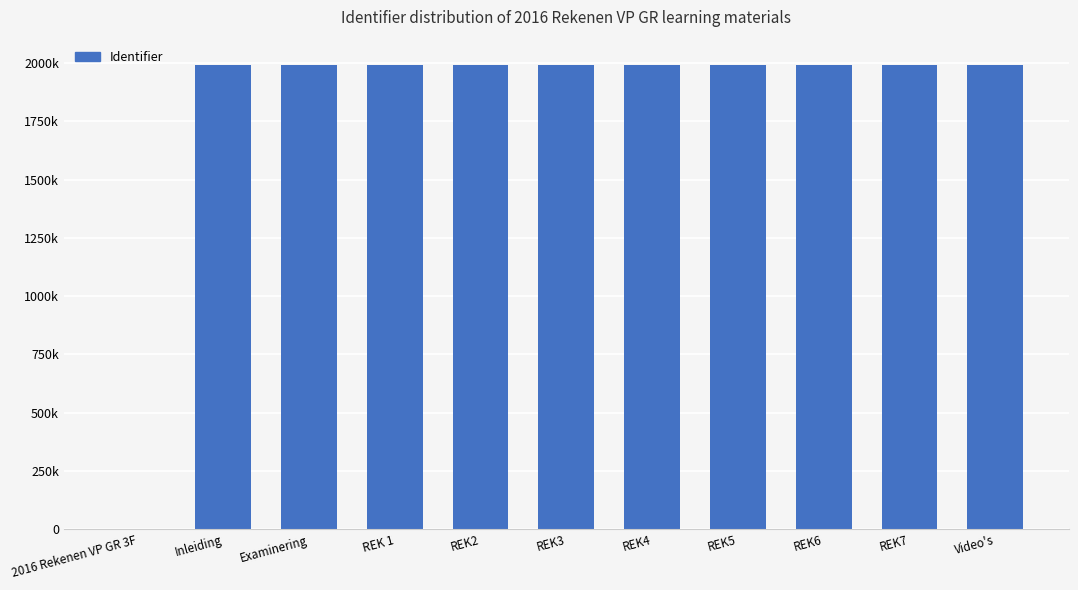

Reading left to right, extract all data points from this chart.

2016 Rekenen VP GR 3F=0	Inleiding=1990568	Examinering=1990571	REK 1=1990573	REK2=1990576	REK3=1990579	REK4=1990582	REK5=1990585	REK6=1990588	REK7=1990591	Video's=1990597